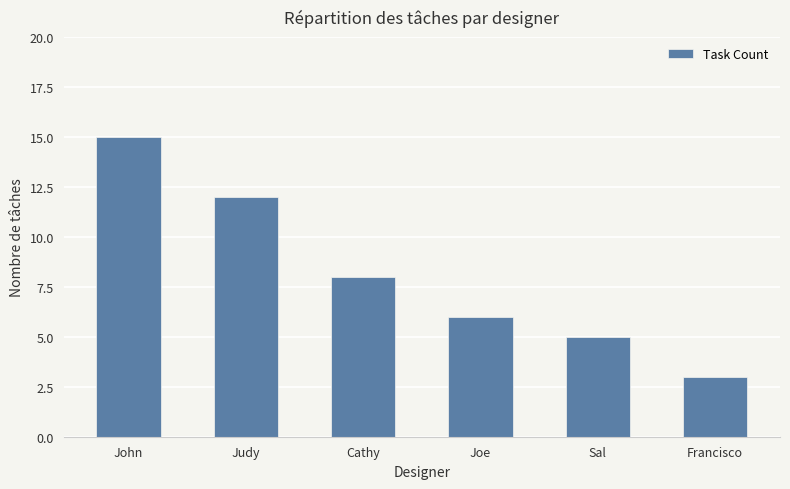

How many bars are there in total?

6